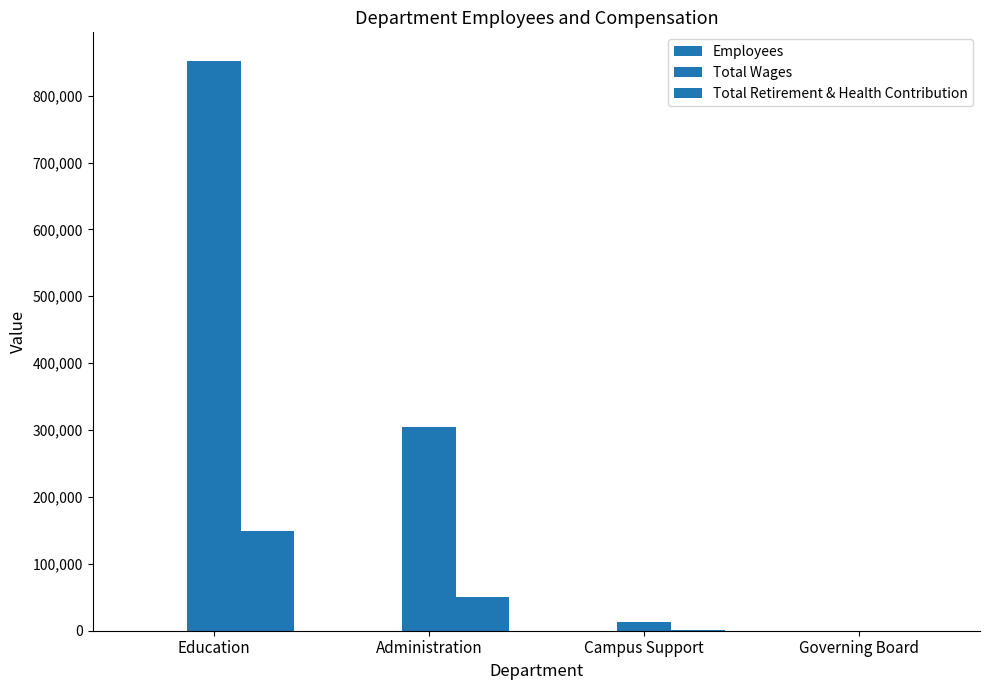

The Total Retirement & Health Contribution series shows 68267 at Administration. True or false?

False